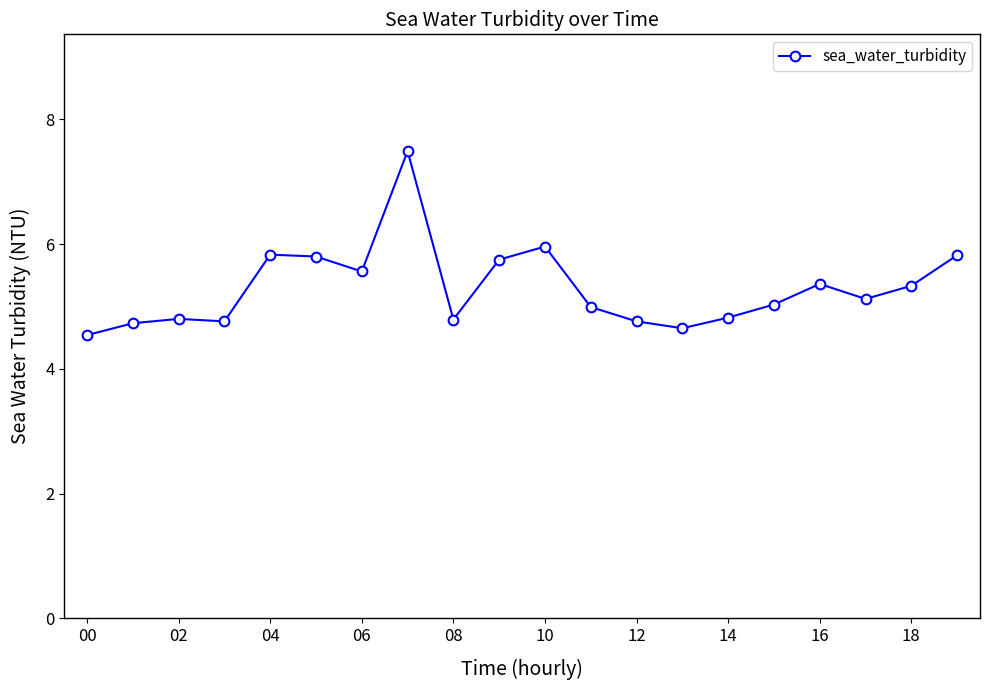

What is the greatest value displayed?

7.5